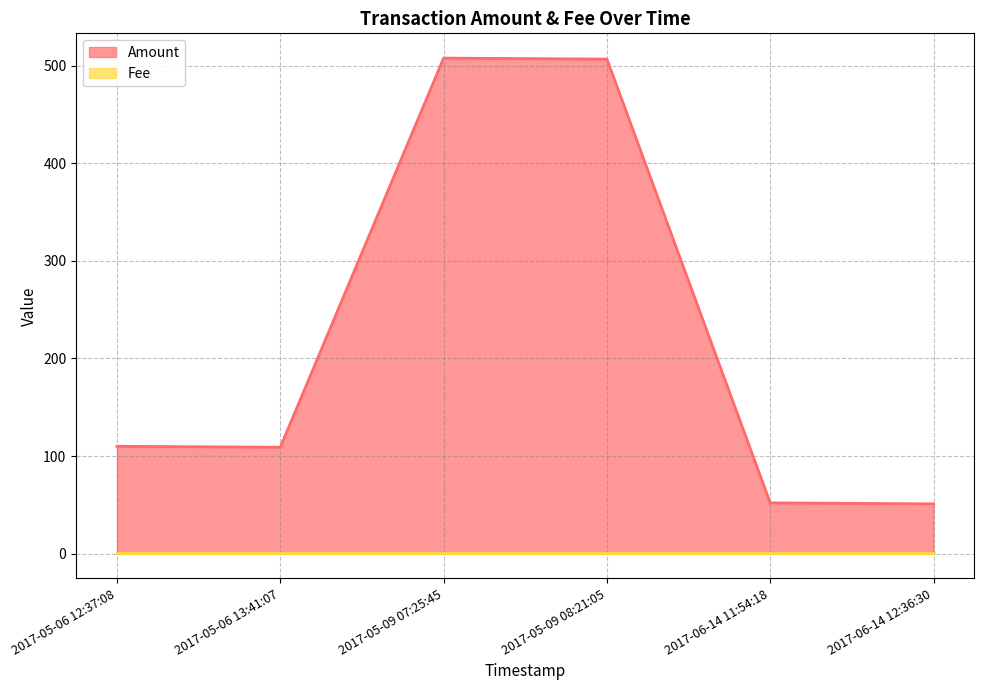

Is it true that Fee equals 1.0 at 2017-05-06 12:37:08?

True